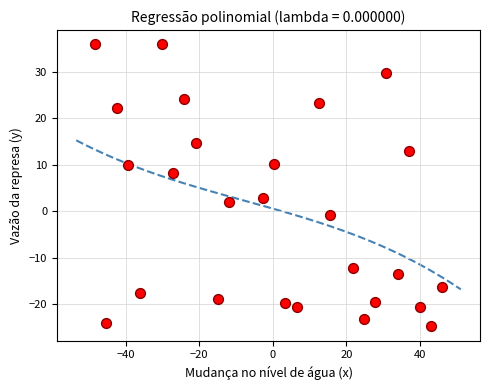

What is the range of X values (max minus min)?

94.5